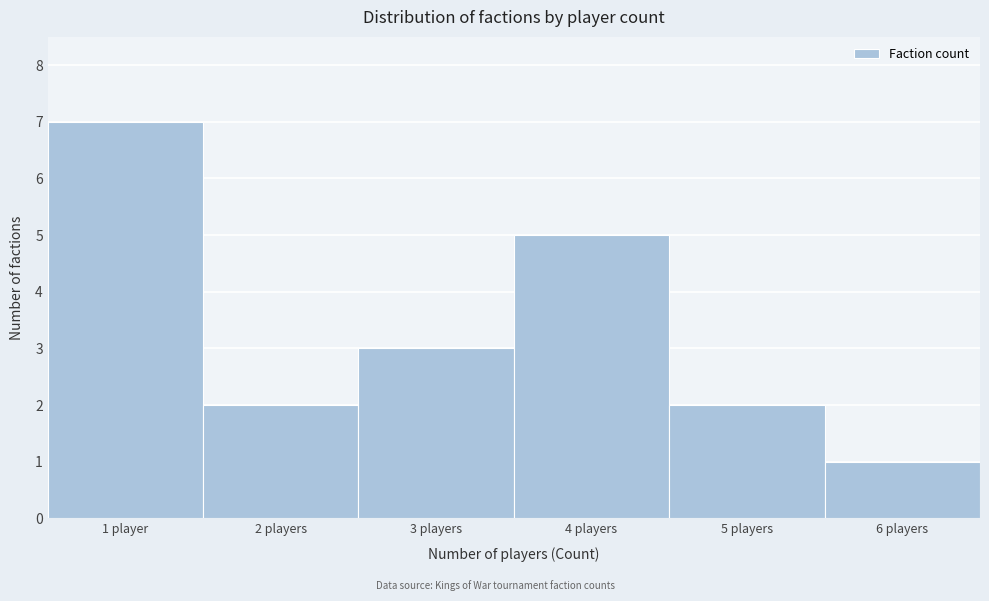

Reading left to right, transcribe all the data shown in this chart.

1 player=7	2 players=2	3 players=3	4 players=5	5 players=2	6 players=1